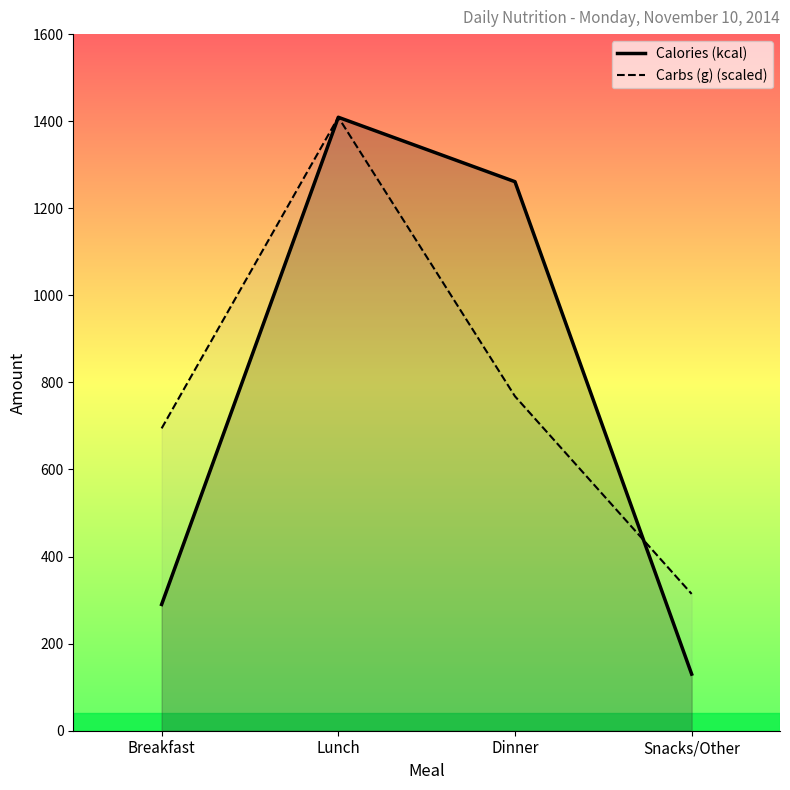

Count the number of categories in the chart.

4